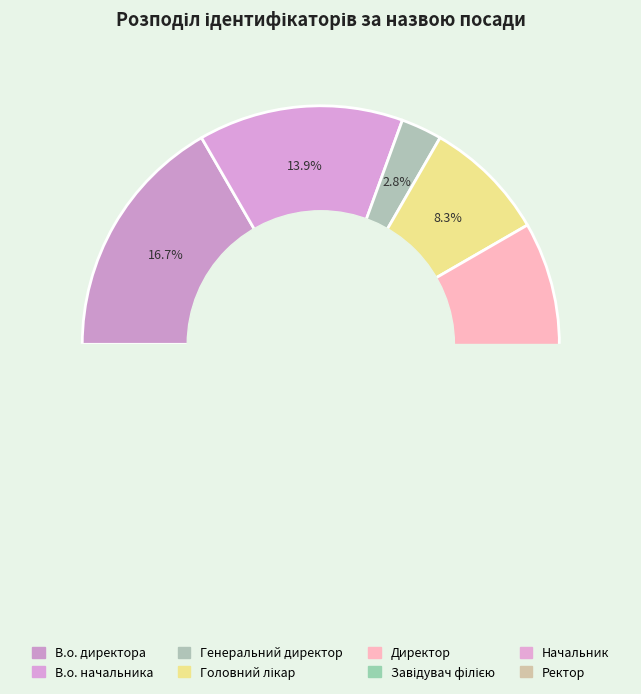

To the nearest percent, what is the difference between the Генеральний директор and Ректор slice percentages?

8%